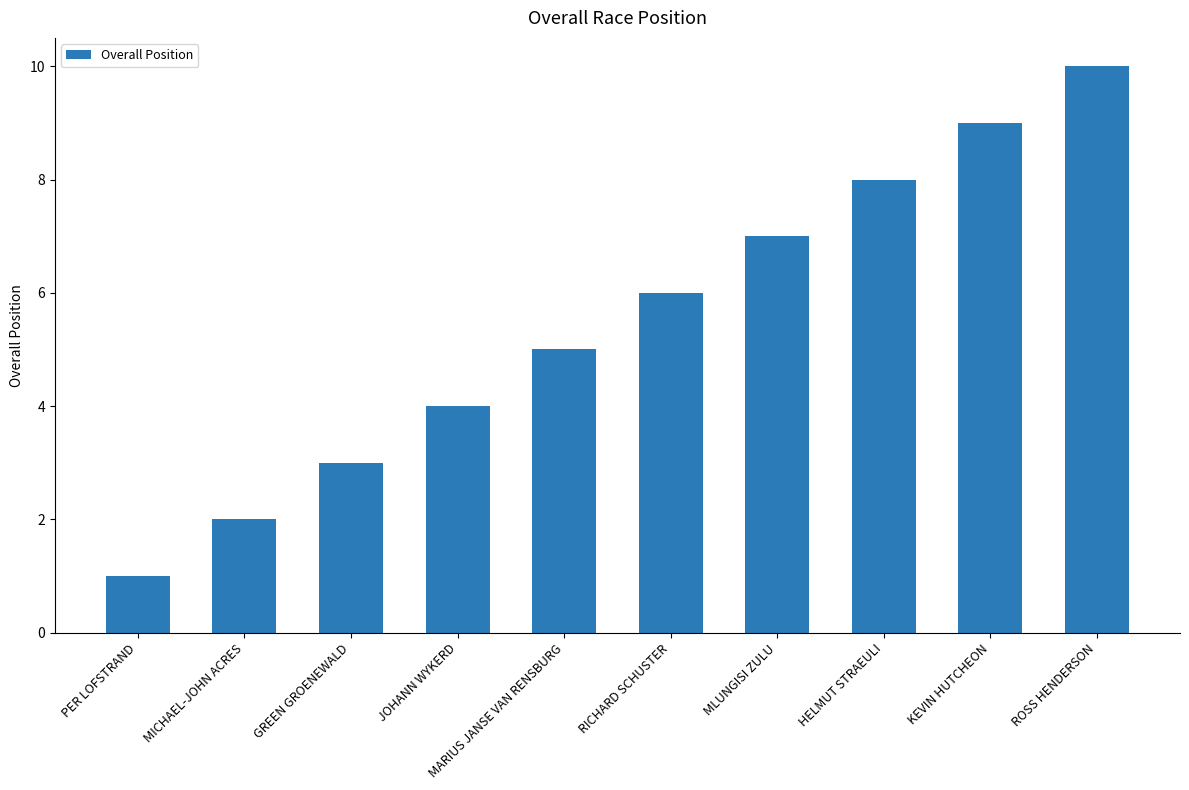

Reading right to left, list all the values displayed in this chart.

ROSS HENDERSON=10	KEVIN HUTCHEON=9	HELMUT STRAEULI=8	MLUNGISI ZULU=7	RICHARD SCHUSTER=6	MARIUS JANSE VAN RENSBURG=5	JOHANN WYKERD=4	GREEN GROENEWALD=3	MICHAEL-JOHN ACRES=2	PER LOFSTRAND=1